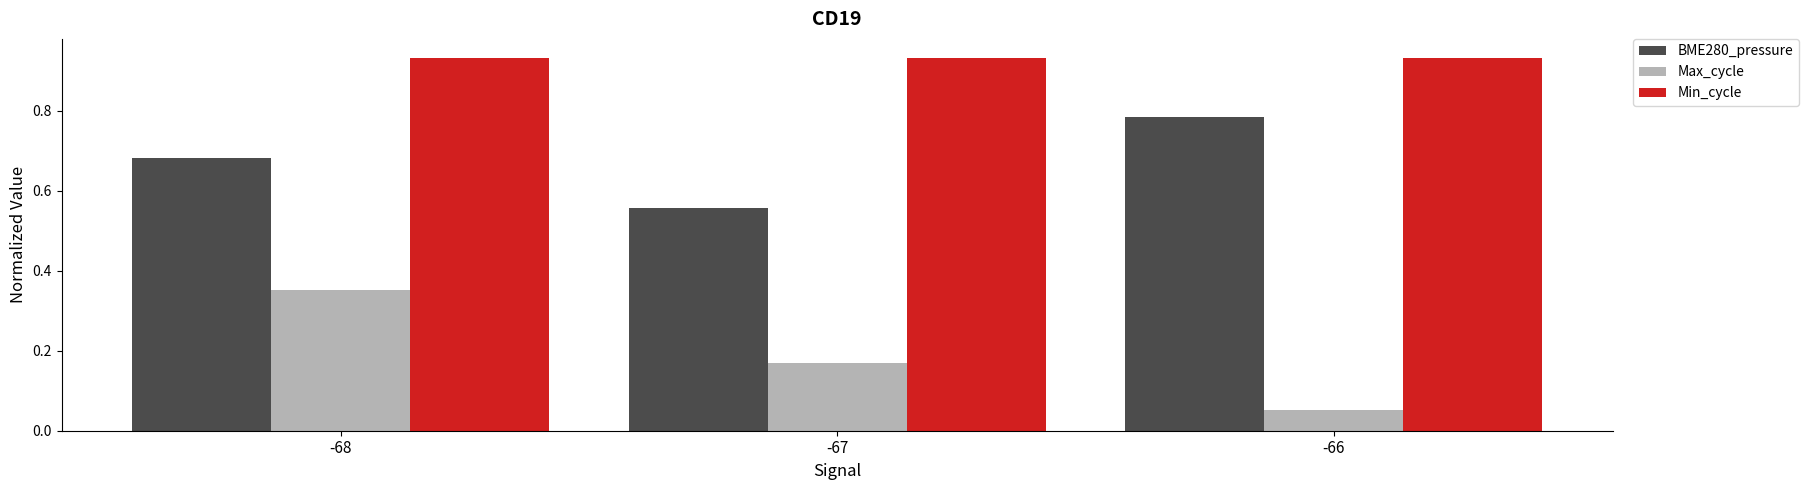

Is it true that Min_cycle equals 1.5 at -67?

False